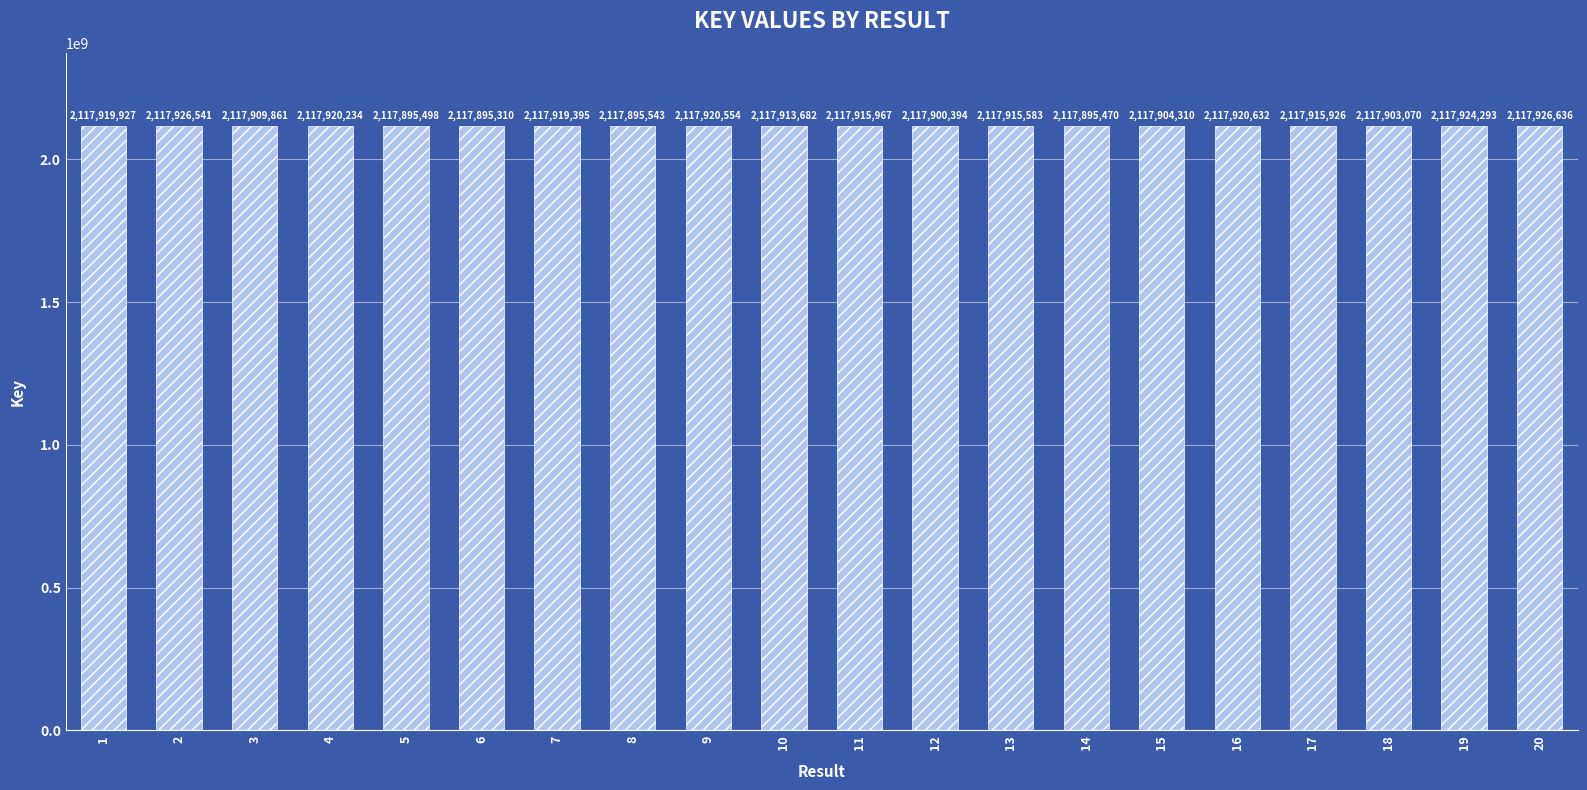

Reading left to right, extract all data points from this chart.

1=2117919927	2=2117926541	3=2117909861	4=2117920234	5=2117895498	6=2117895310	7=2117919395	8=2117895543	9=2117920554	10=2117913682	11=2117915967	12=2117900394	13=2117915583	14=2117895470	15=2117904310	16=2117920632	17=2117915926	18=2117903070	19=2117924293	20=2117926636